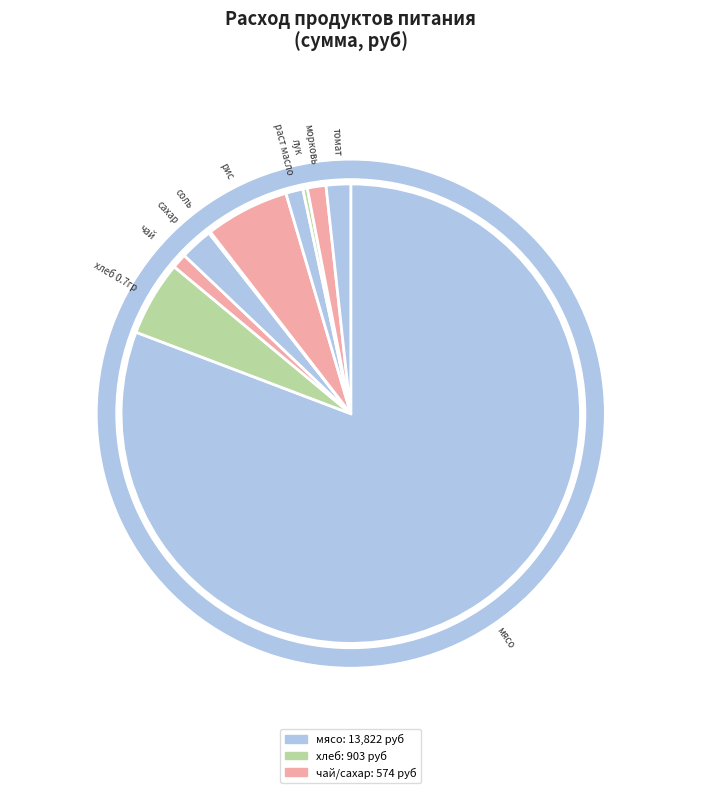

To the nearest percent, what portion does мясо represent?

81%